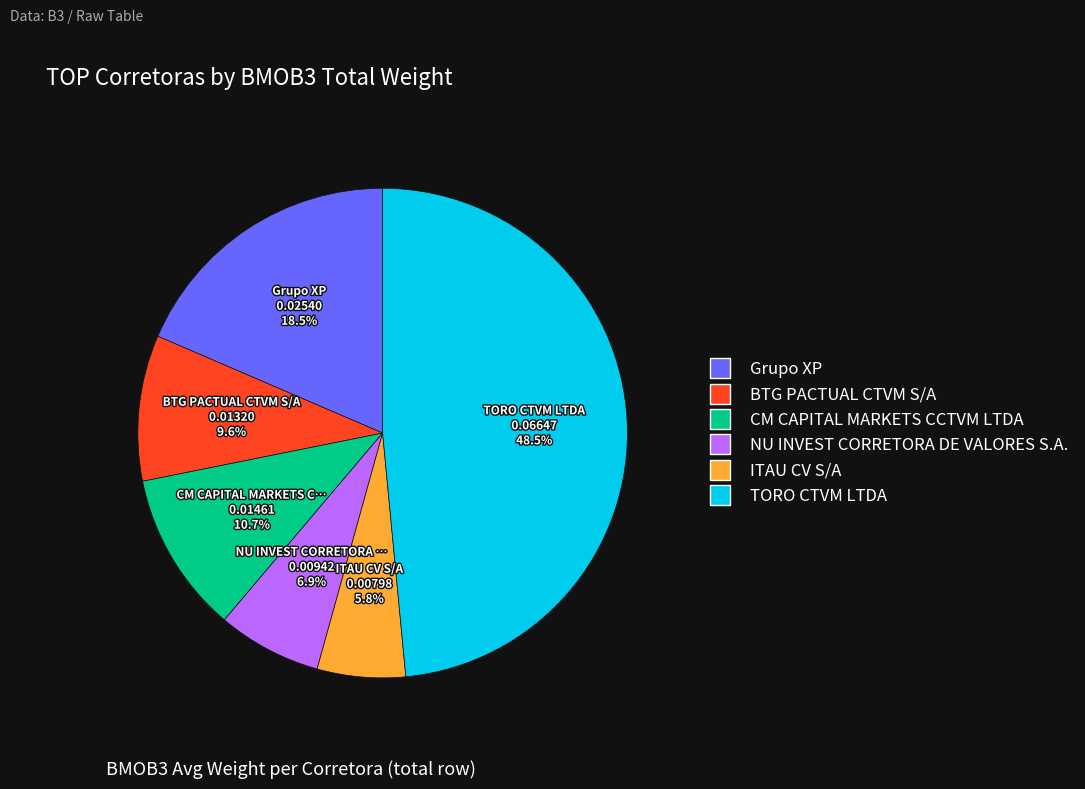

To the nearest percent, what portion does BTG PACTUAL CTVM S/A represent?

10%